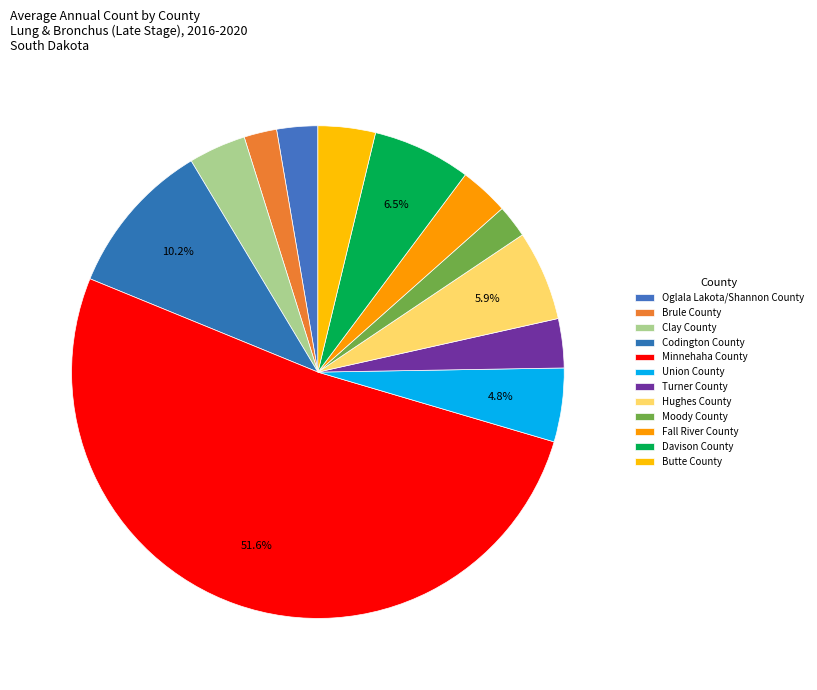

Which slice is the smallest?

Brule County